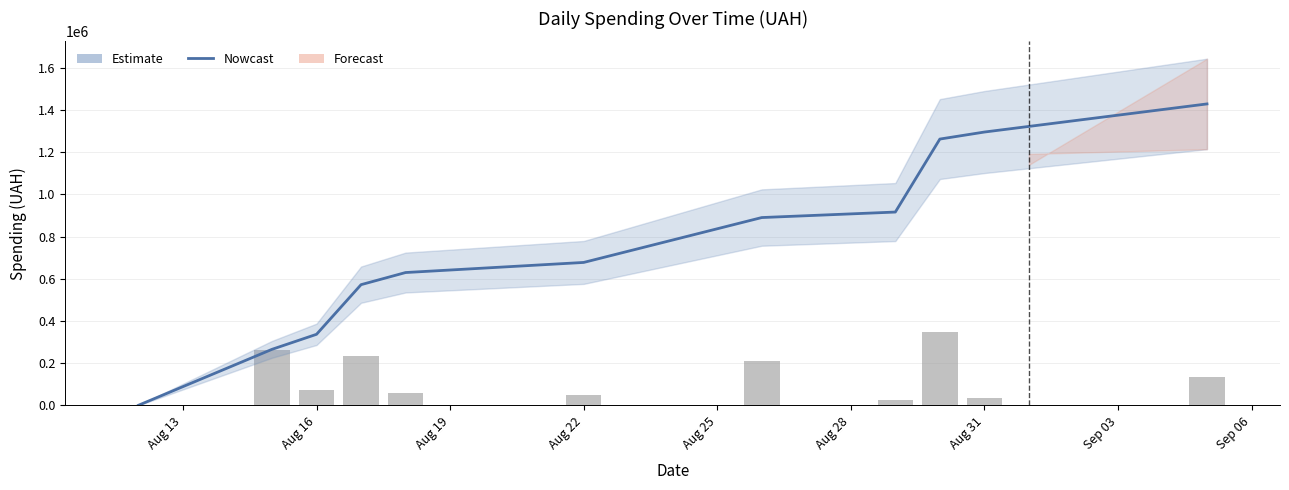

Reading left to right, transcribe all the data shown in this chart.

Cumulative spending: 998.2	265998.2	337102.3	572227.0	629664.1	677494.9	890090.1	916138.2	1261825.5	1295083.4	1428252.1
Daily spending: 998.2	265000.0	71104.0	235124.7	57437.1	47830.8	212595.2	26048.1	345687.3	33257.9	133168.7